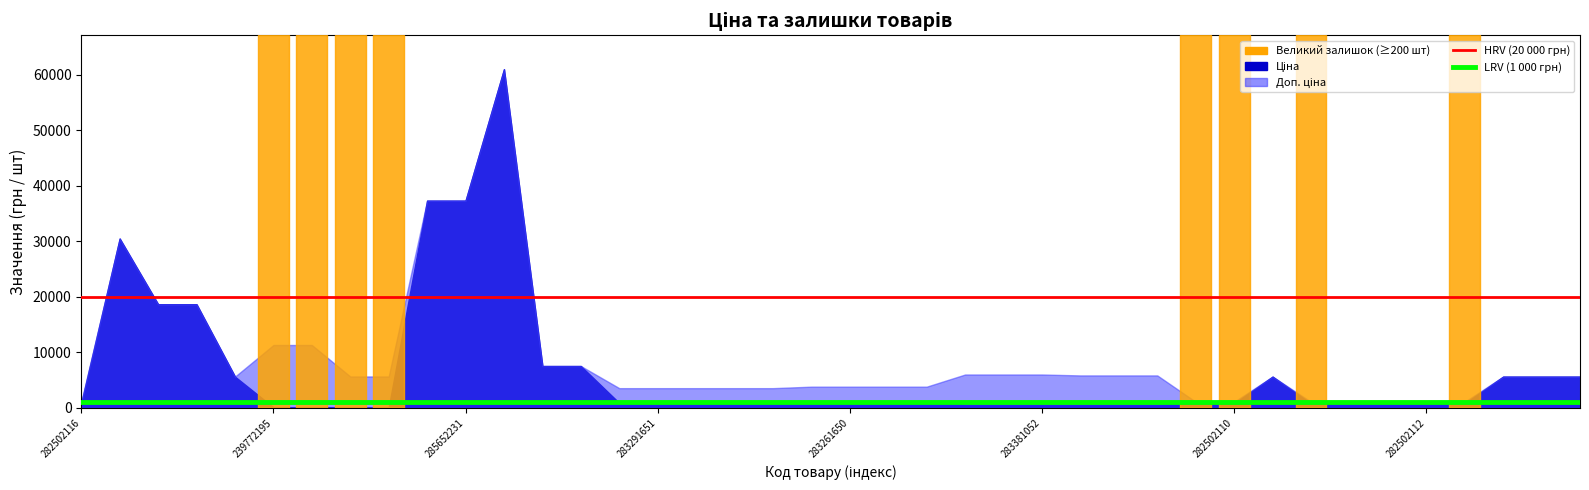

What is the greatest value displayed?

20000